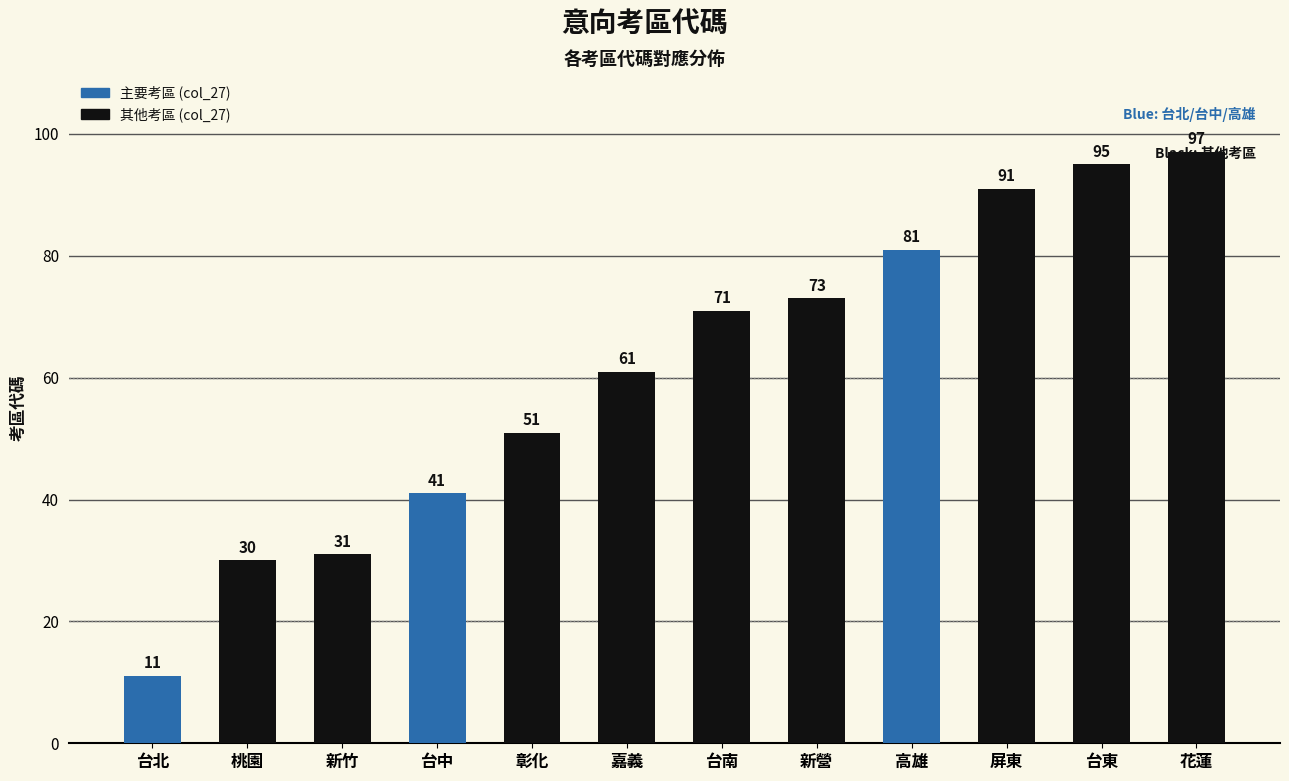

At which label is the value closest to 54?

彰化